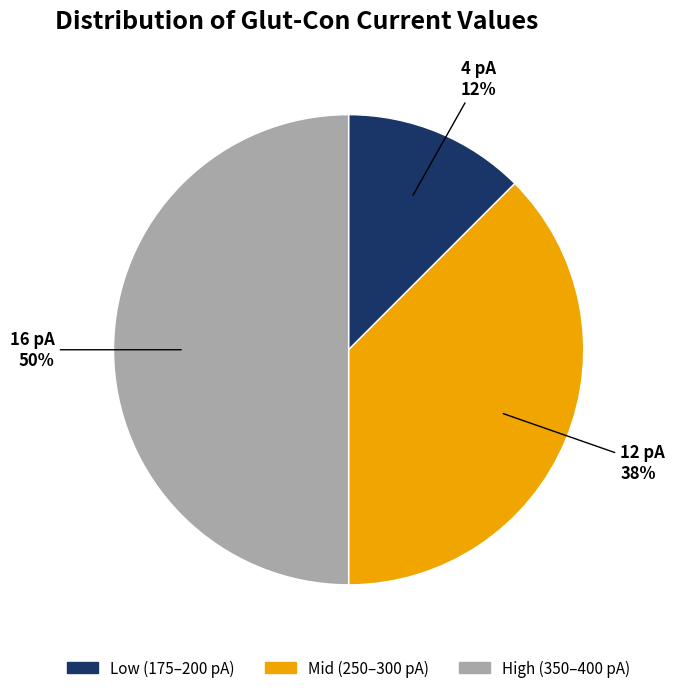

To the nearest percent, what is the average slice percentage?

33%